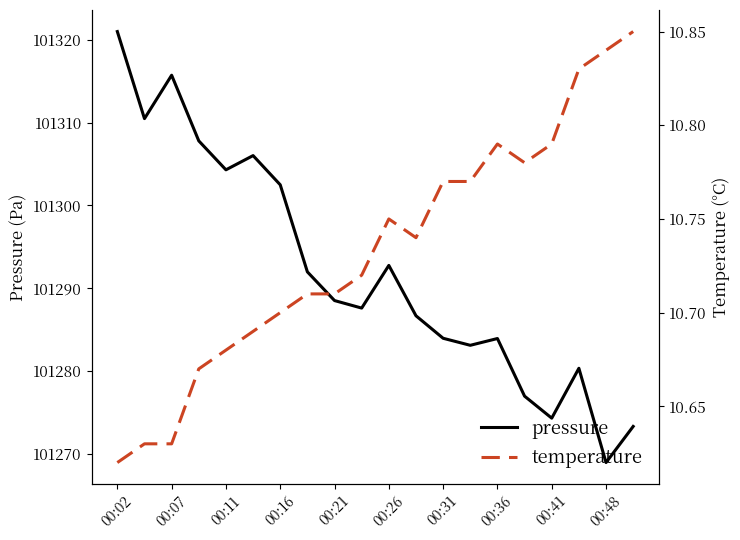

True or false: temperature and pressure intersect in this chart.

False